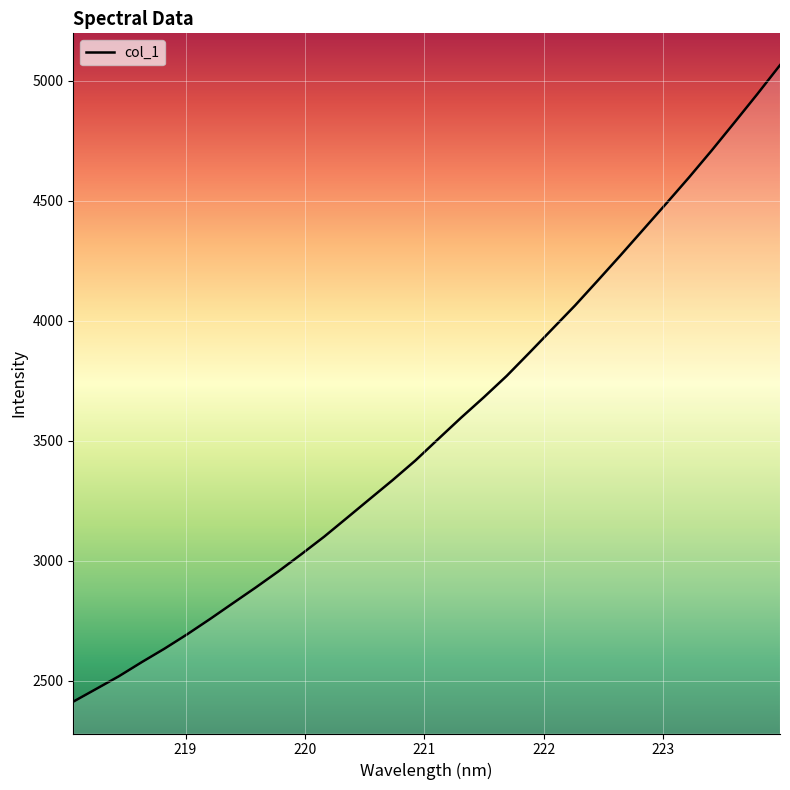

What is the difference between the maximum and minimum values?

2652.0